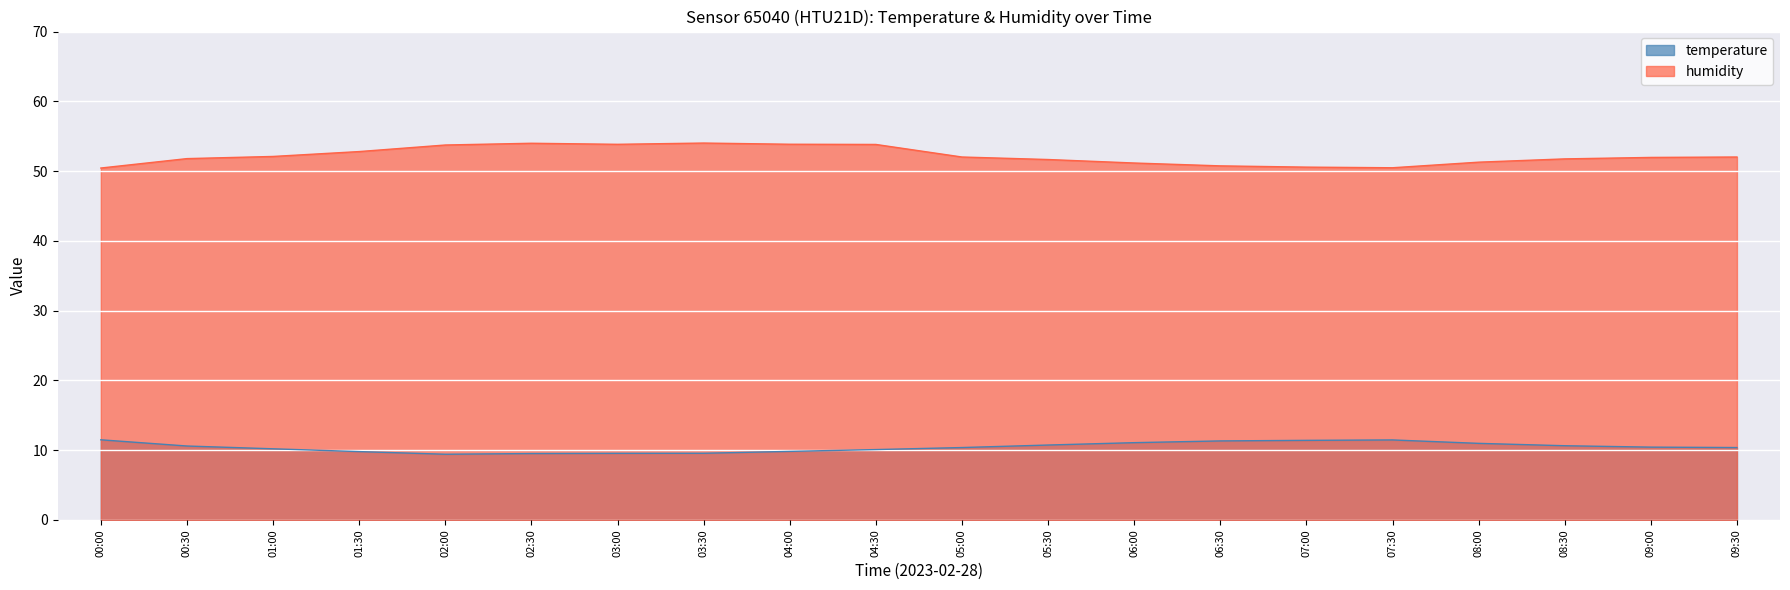

What is the sum of the temperature values at 07:00 and 08:00?

22.4